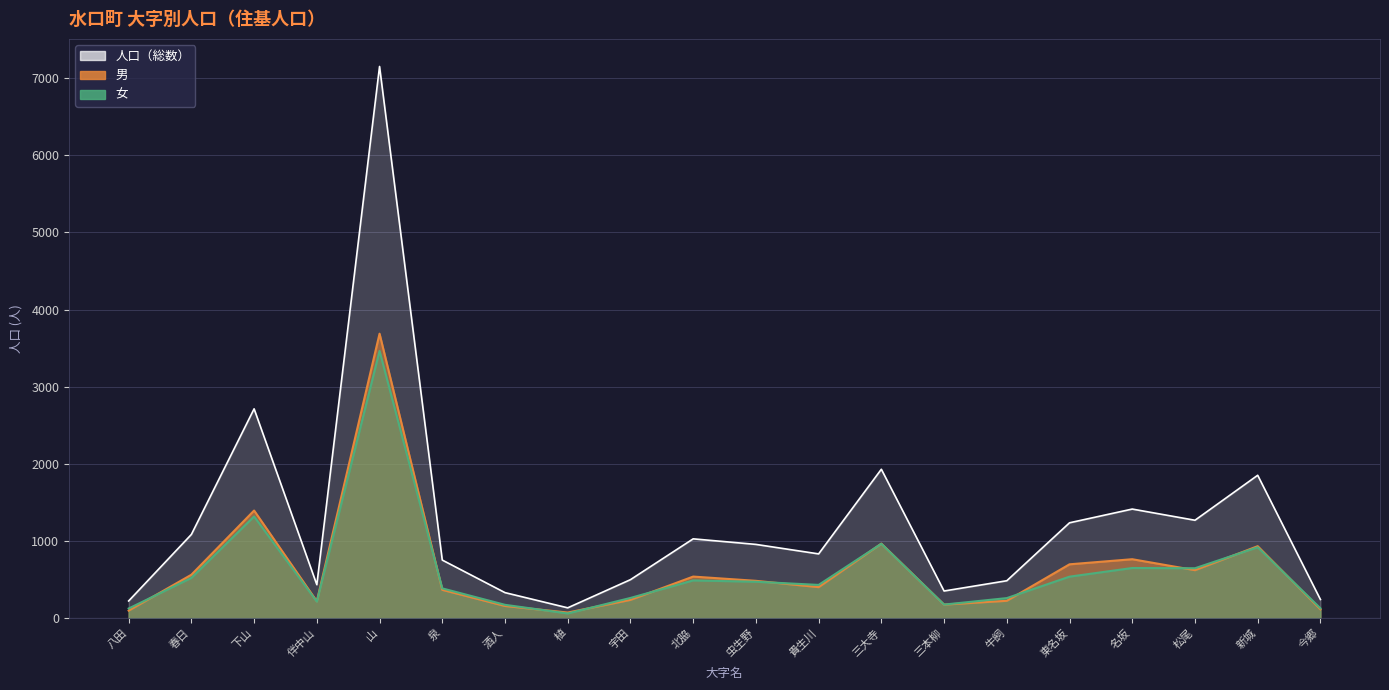

Is the value of 人口 at 泉 greater than the value of 女 at 山?

No